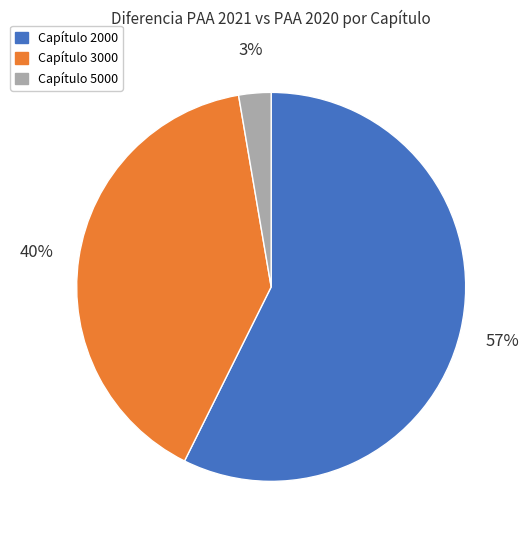

To the nearest percent, what portion does Capítulo 2000 represent?

57%